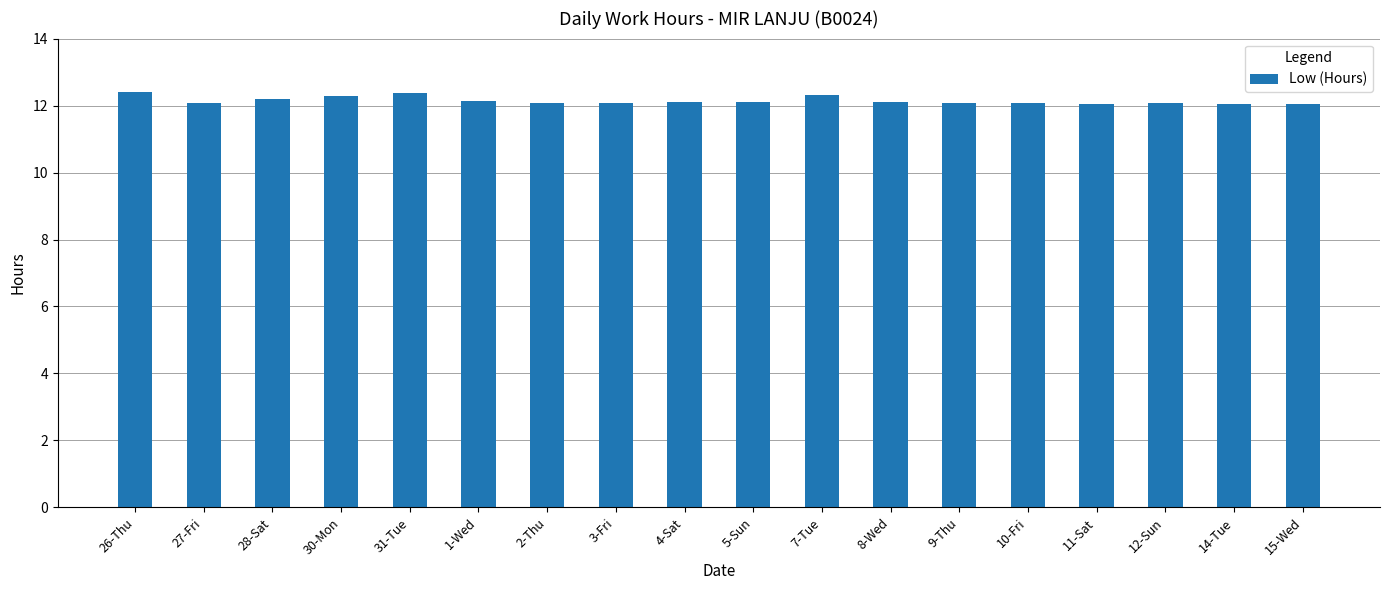

What is the minimum value shown in the chart?

12.1